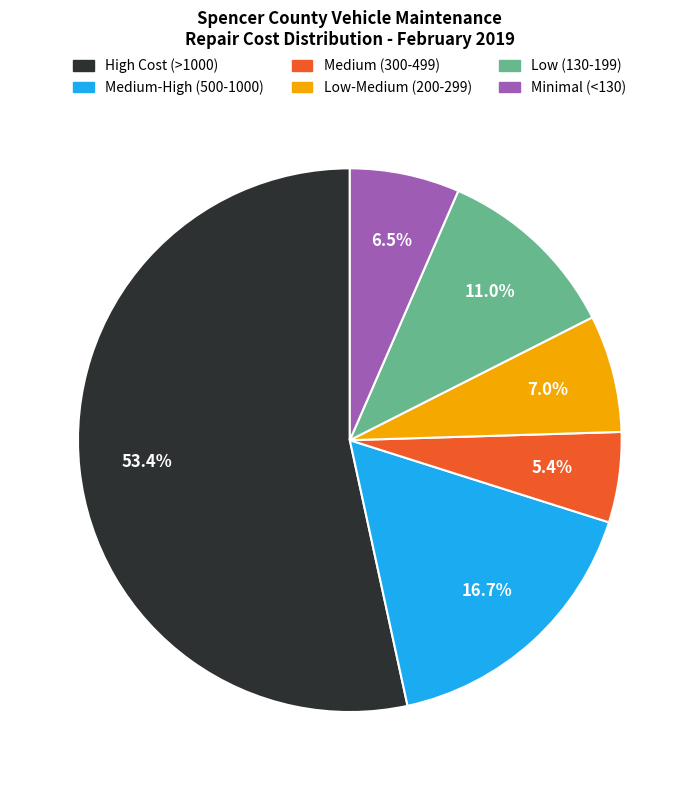

Is there any slice that represents more than half of the pie?

Yes